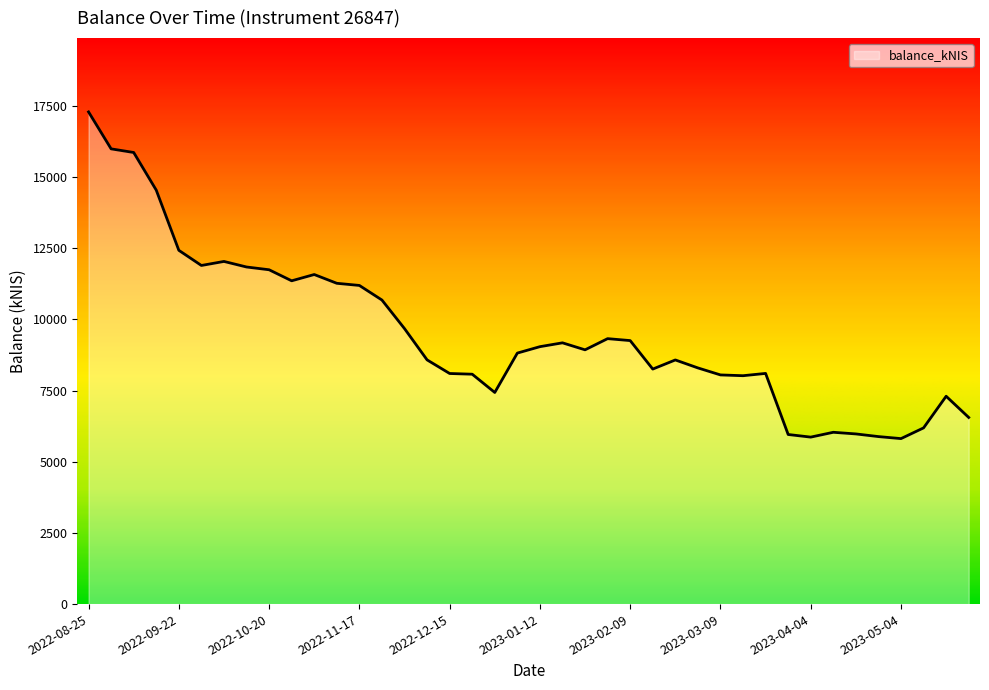

What is the difference between the maximum and minimum values?

11472.0